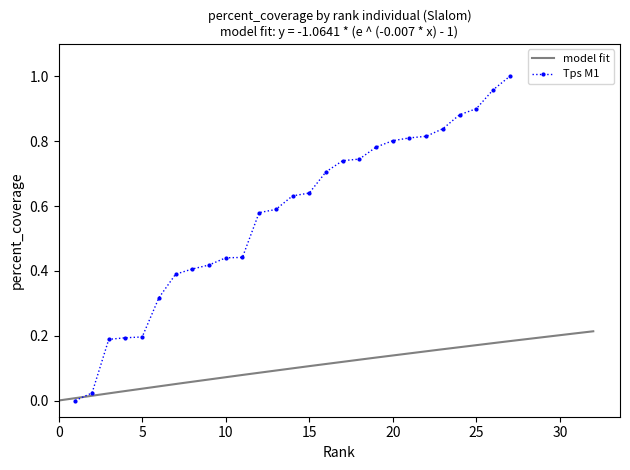

Is it true that the value at 14 is 1.0?

False